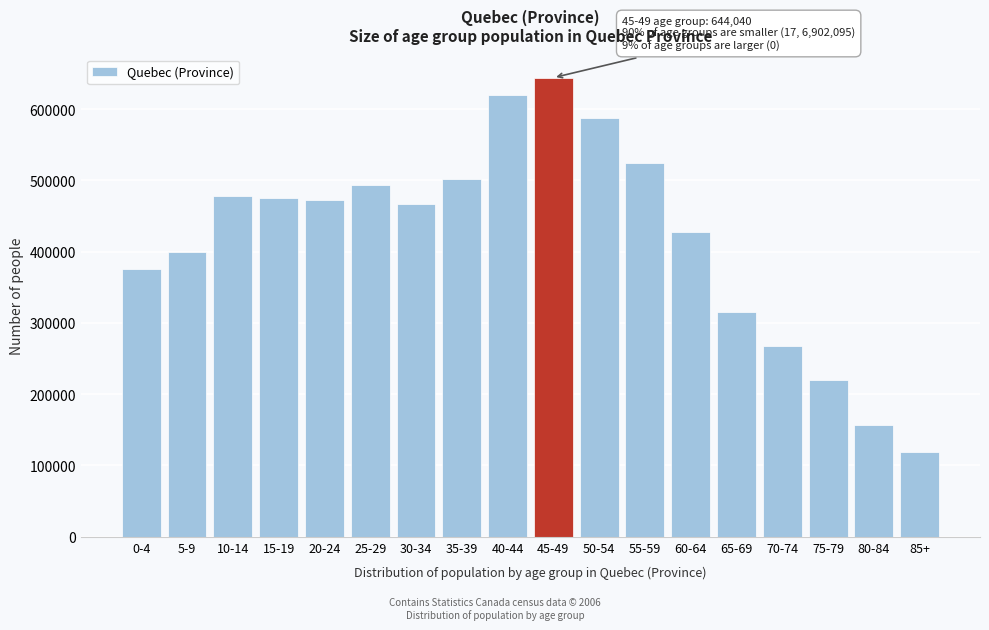

Reading right to left, what are all the values shown in this chart?

85+=119285	80-84=156775	75-79=220530	70-74=268145	65-69=315560	60-64=428070	55-59=524350	50-54=588085	45-49=644040	40-44=619120	35-39=502300	30-34=467325	25-29=492870	20-24=472170	15-19=475005	10-14=478255	5-9=398980	0-4=375270